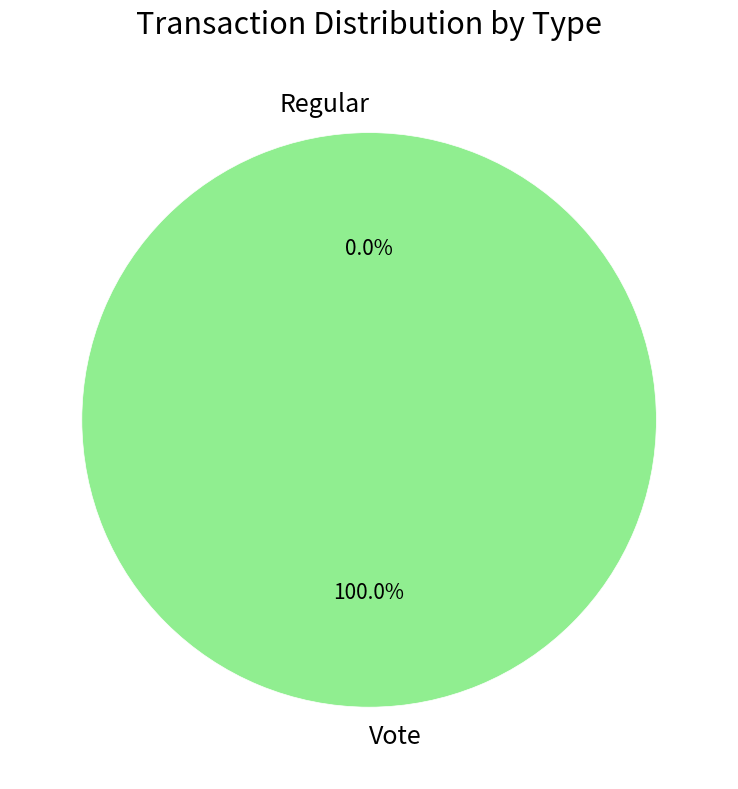

True or false: Regular accounts for 1% of the total.

False